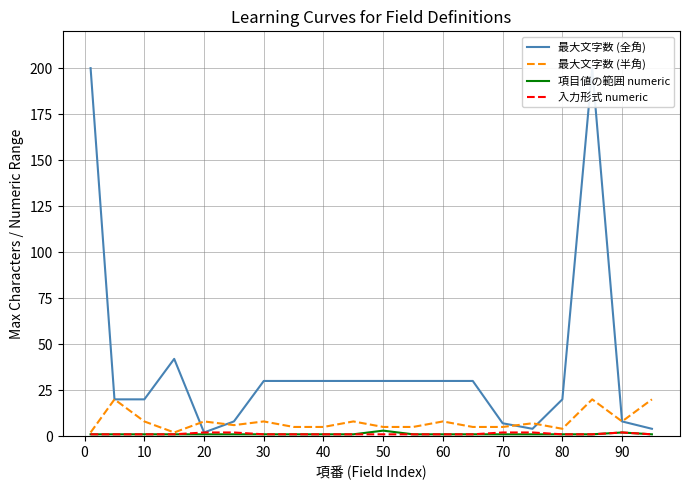

In 最大文字数 (半角), how many points are higher than both neighbors (excluding endpoints)?

7